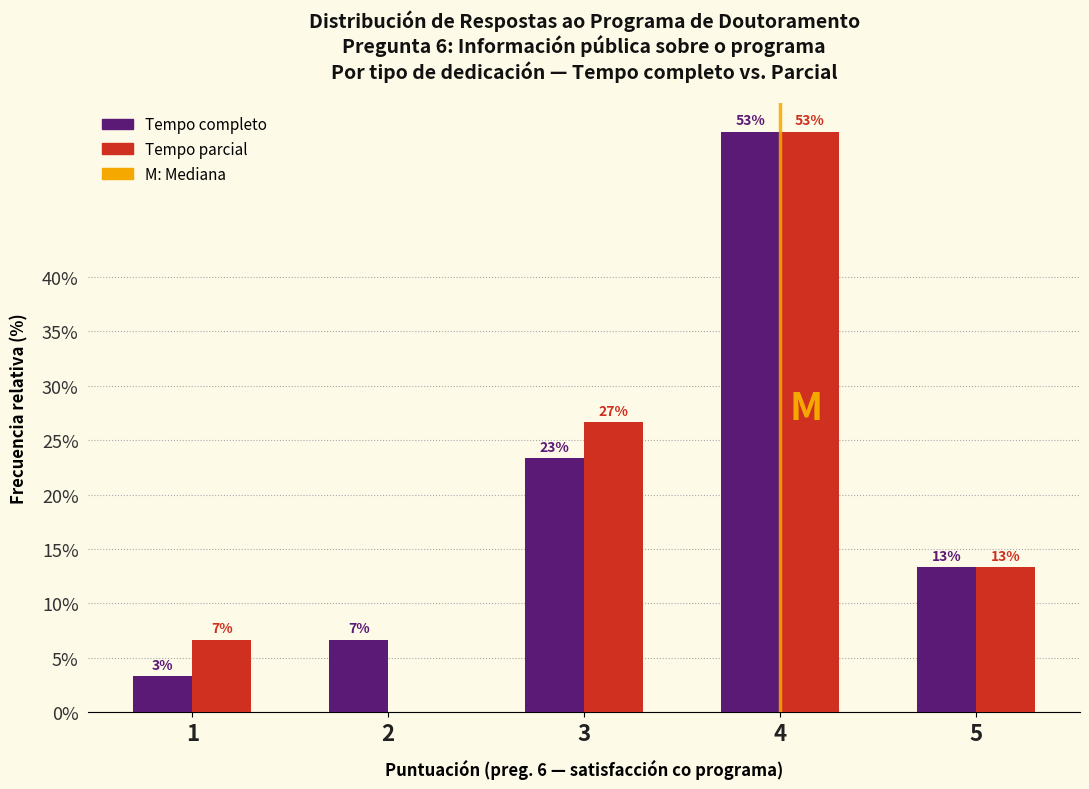

How many groups of bars are there?

5